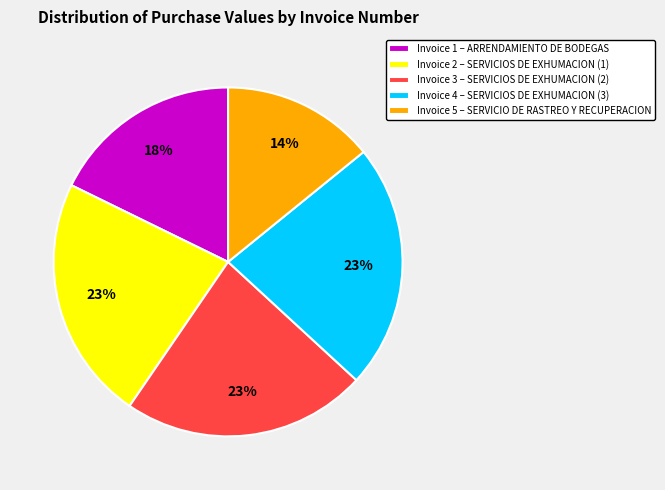

Count the number of slices in the pie.

5